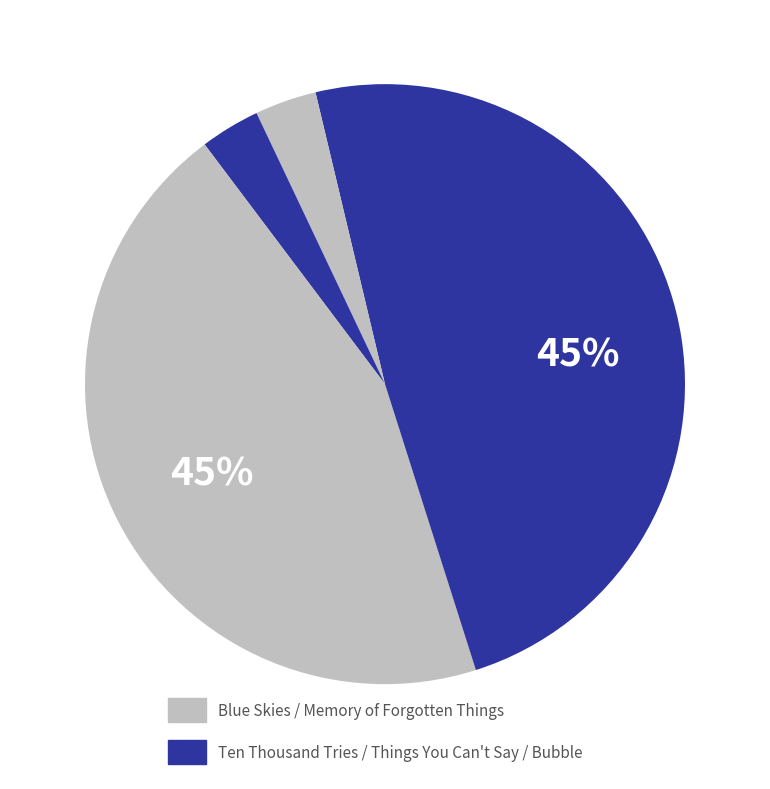

Count the number of slices in the pie.

5